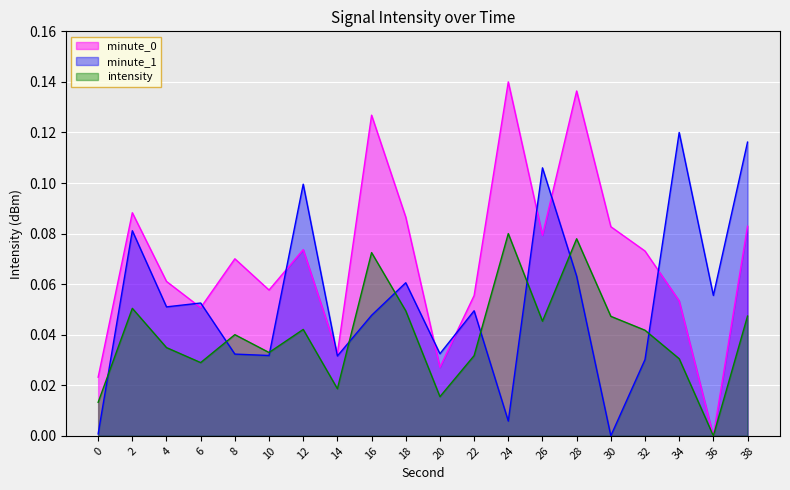

True or false: the data shows 0.0 at 36.

True